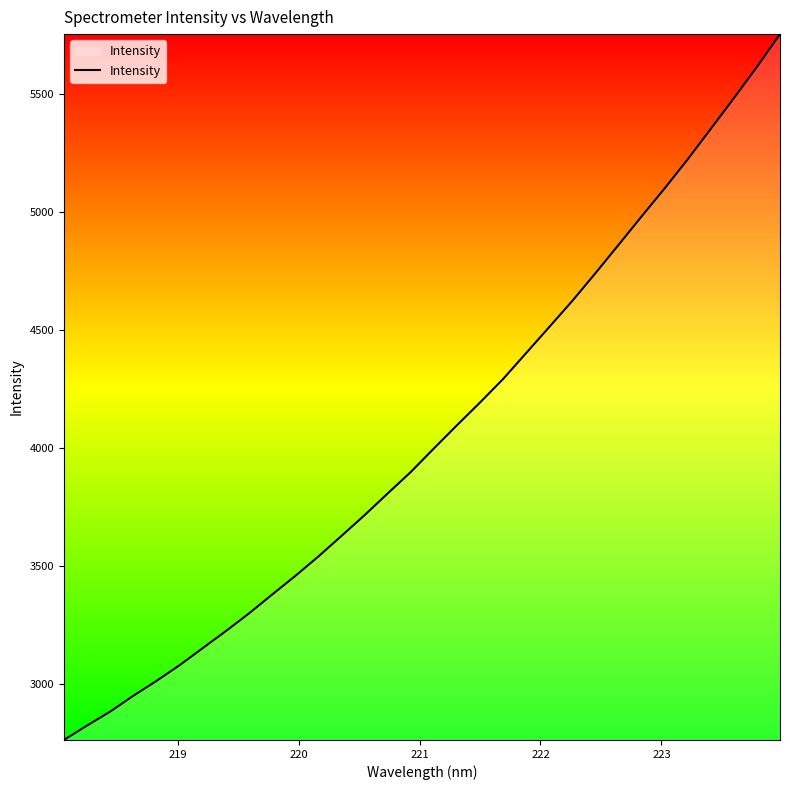

What is the difference between the maximum and minimum values?

2987.5